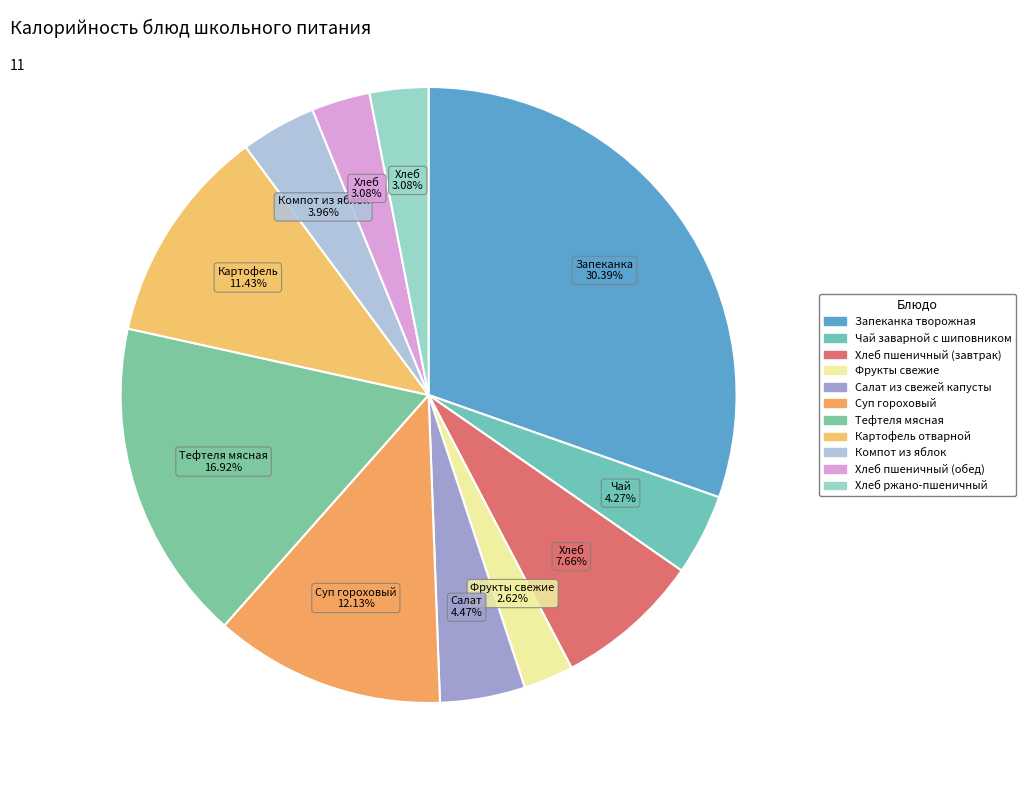

What percentage do Картофель отварной and Суп гороховый together represent?

23.6%